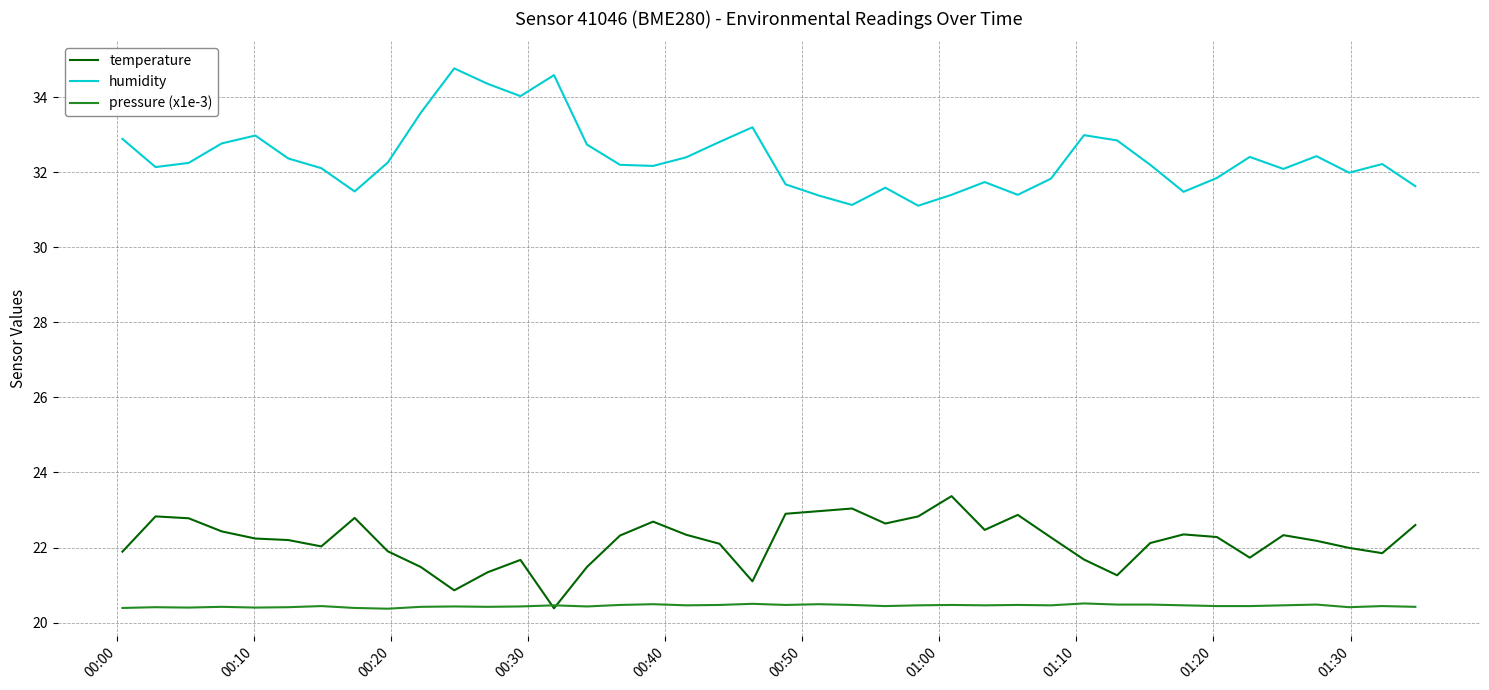

How many intersections are there between temperature and pressure (x1e-3)?

2